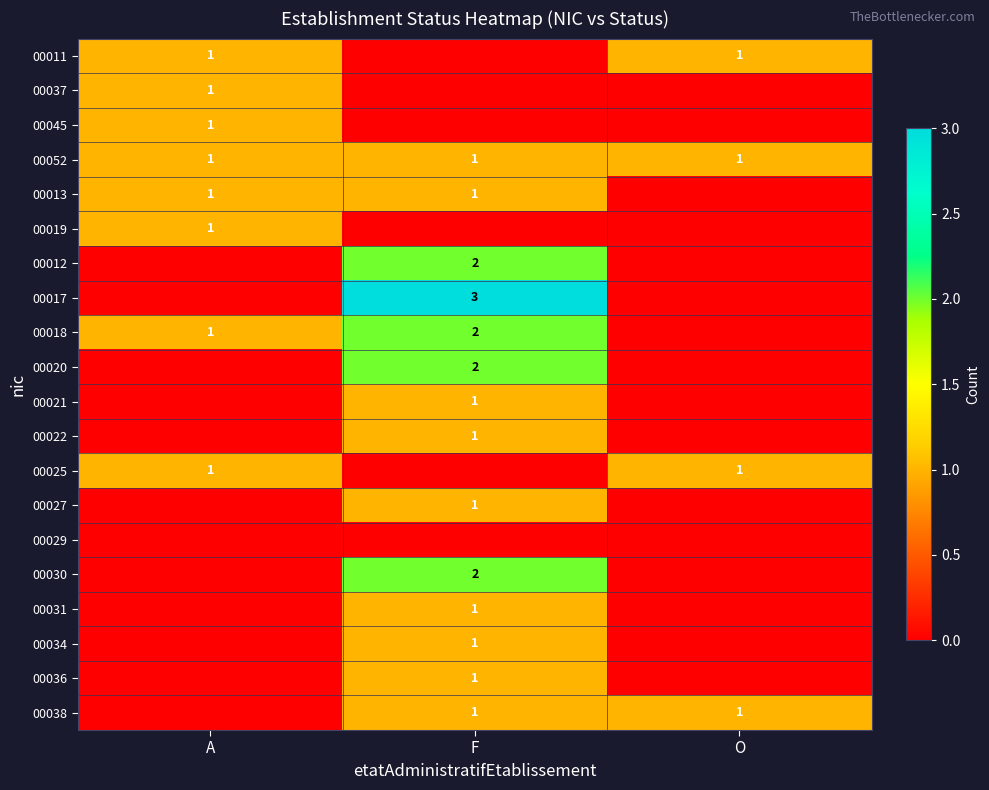

Which has a higher value, F or A?

A